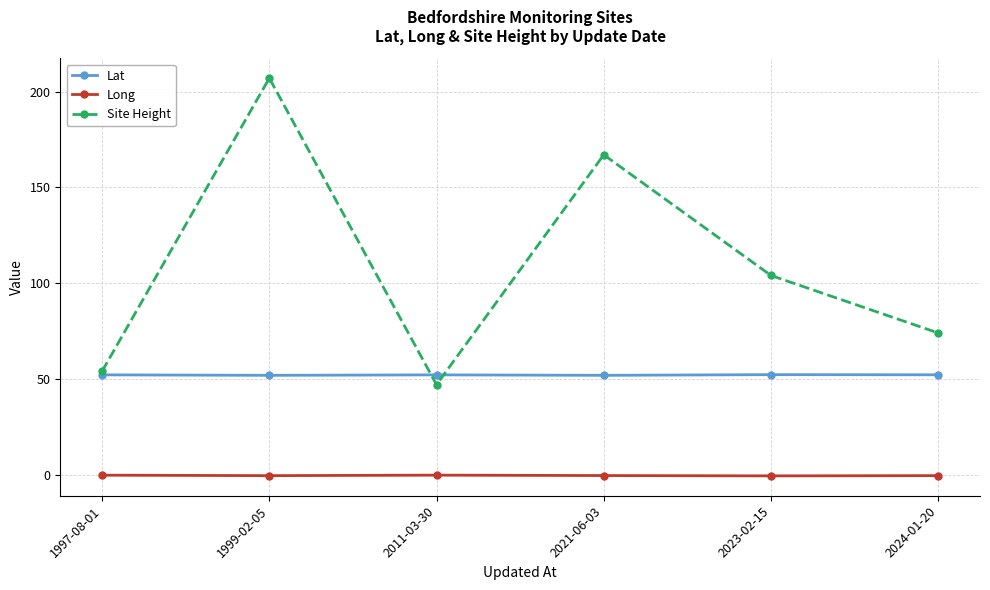

True or false: Site Height and Long cross at least once.

False